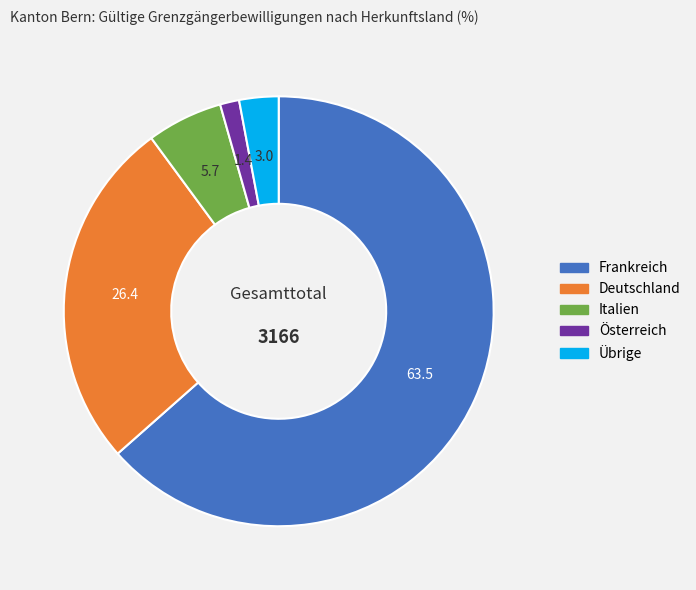

Which has a higher value, Übrige or Österreich?

Übrige